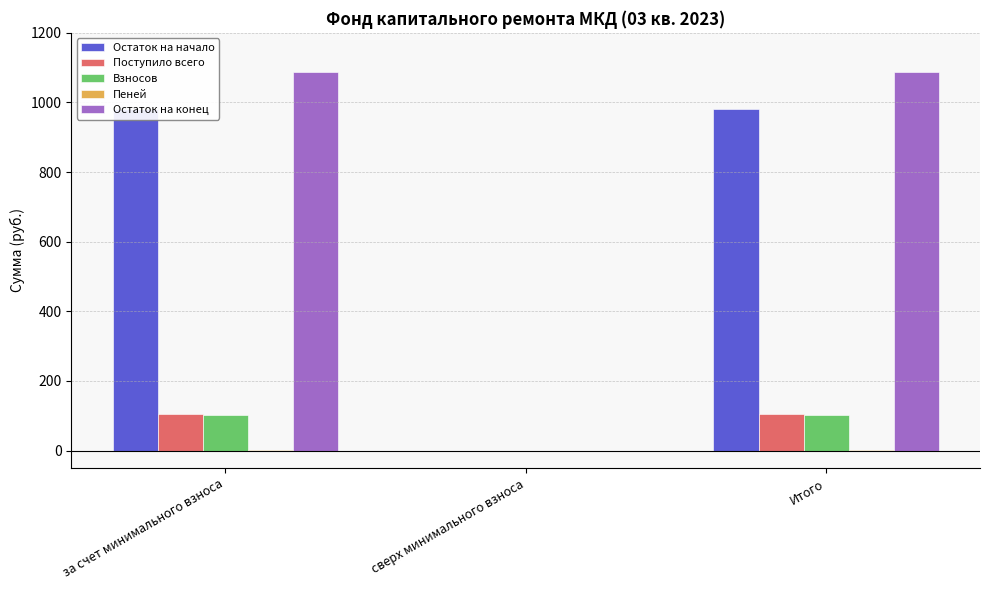

Between Итого and за счет минимального взноса, which is larger?

Итого